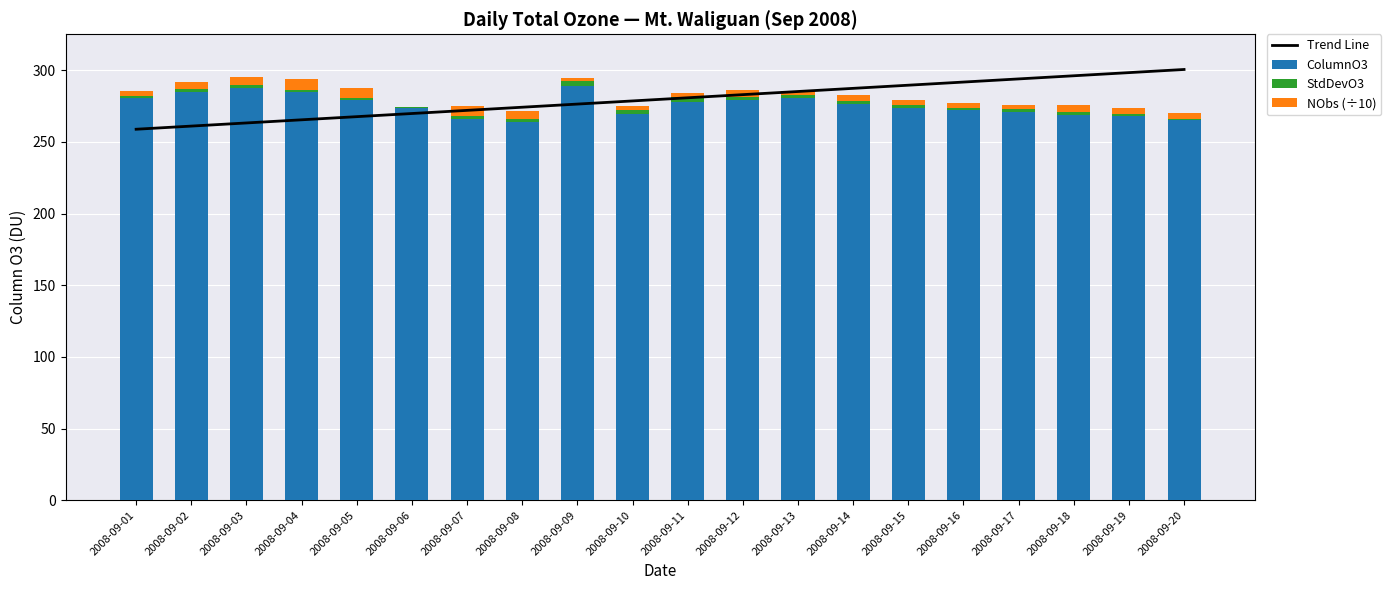

Which series has the largest total across all categories?

Trend Line